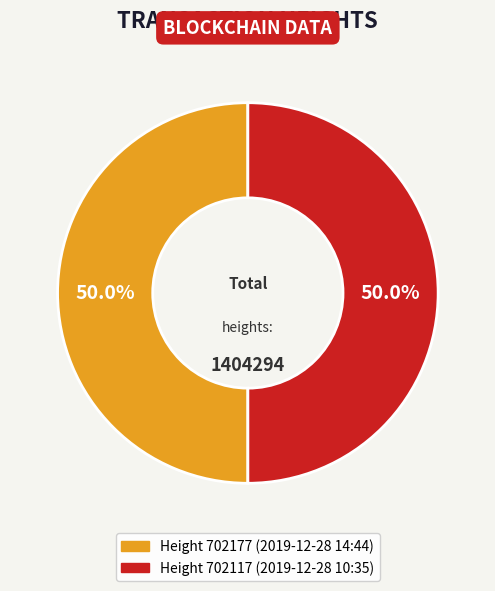

Which category has the biggest portion of the pie?

702177